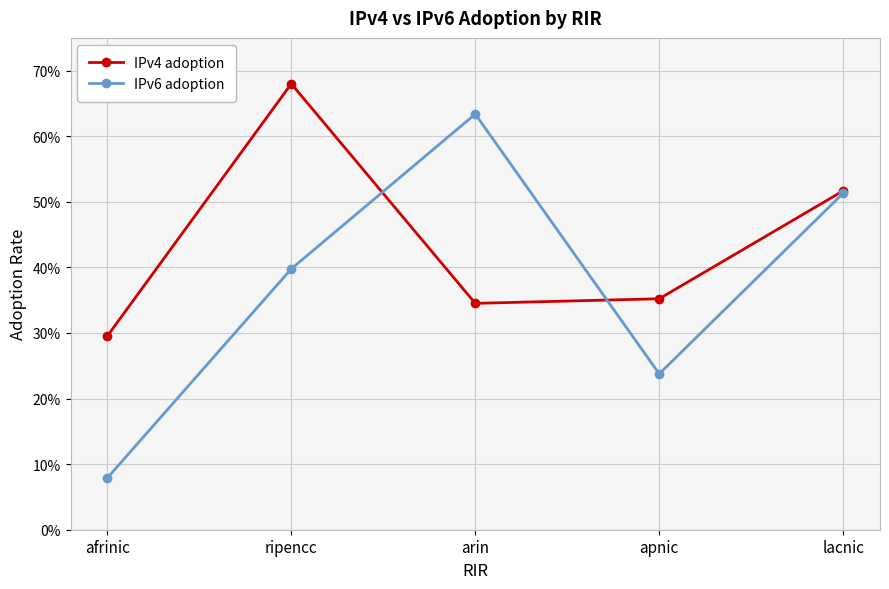

True or false: IPv6 adoption has more than 1 interior local peaks.

False